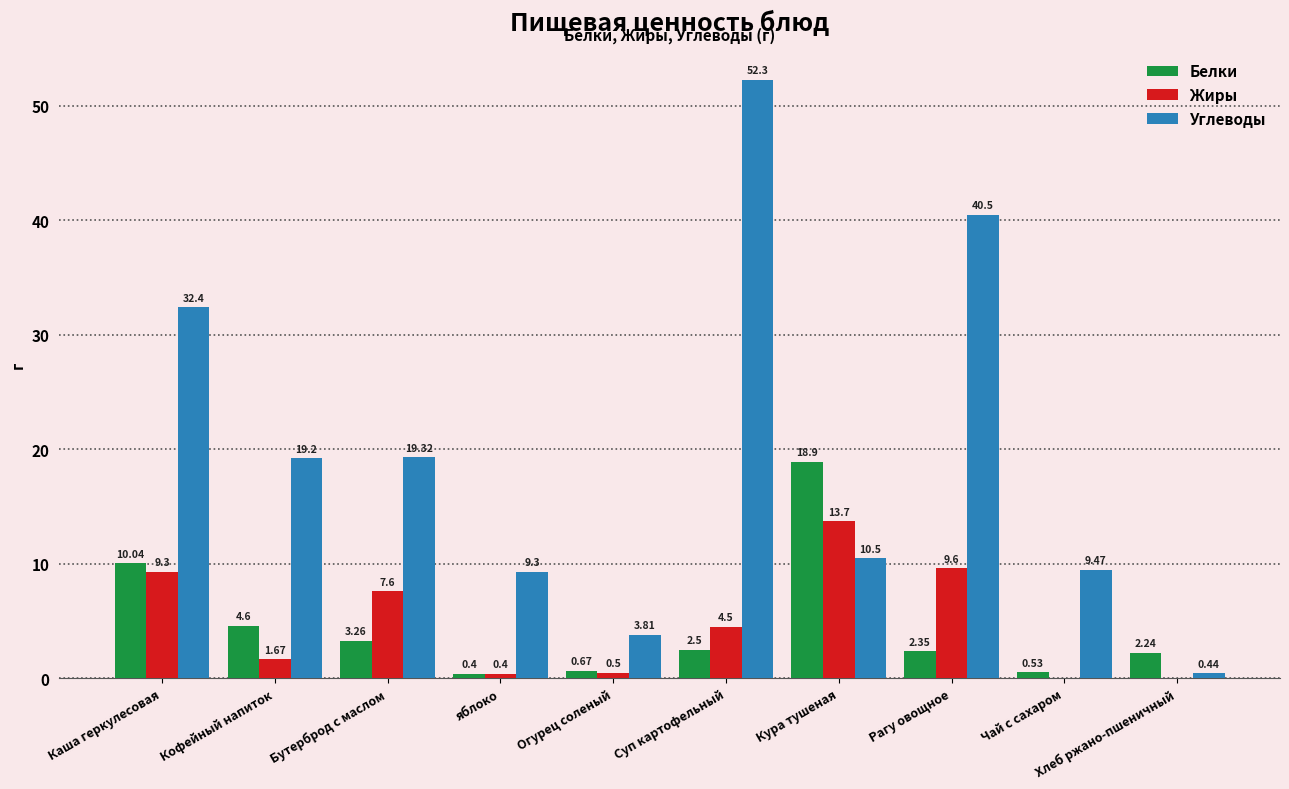

At which category does the chart reach its peak across all series?

Суп картофельный